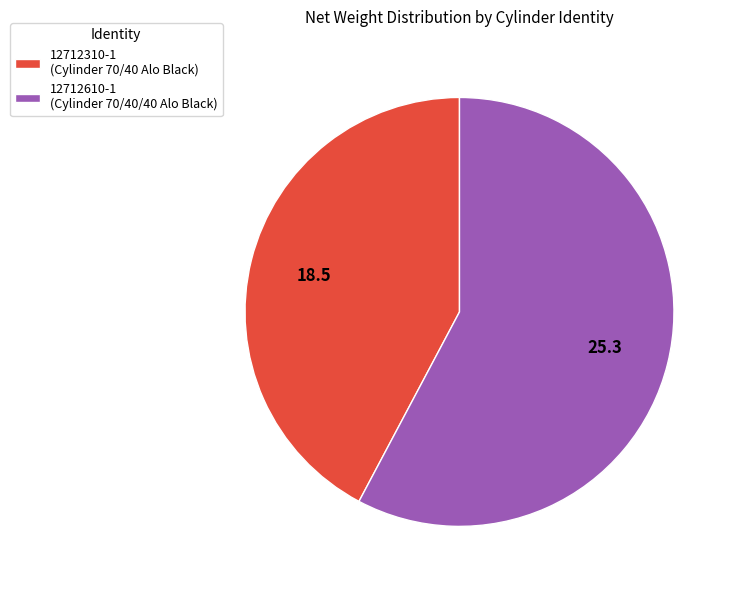

How many slices are in this pie chart?

2